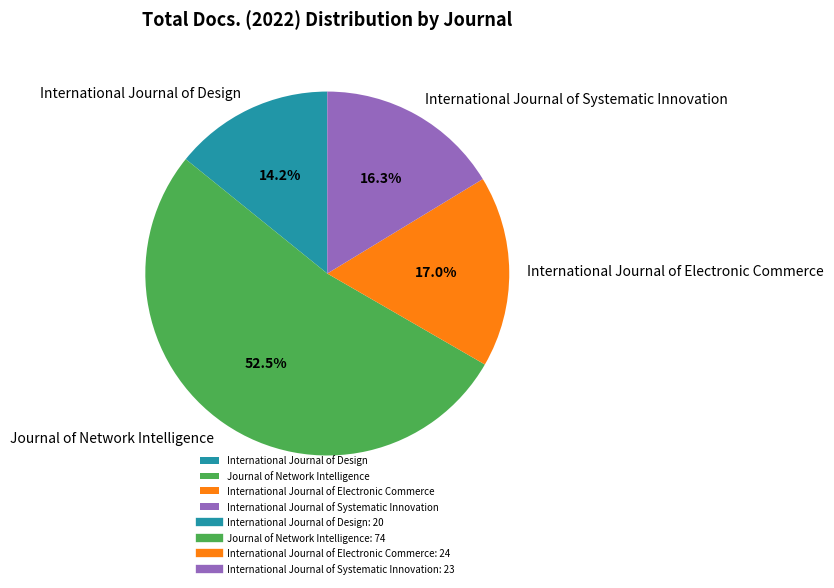

The International Journal of Electronic Commerce slice represents 17% of the pie. True or false?

True